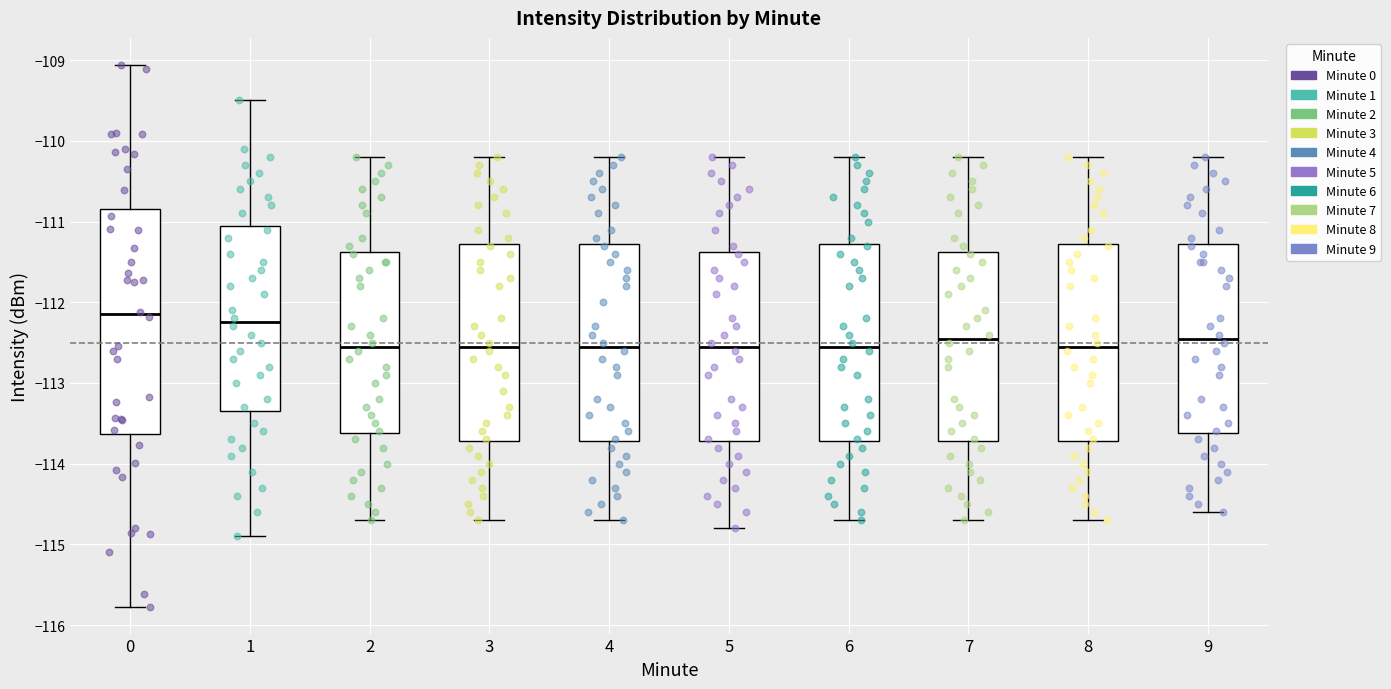

Which box is the tallest, from its lower edge to its upper edge?

0